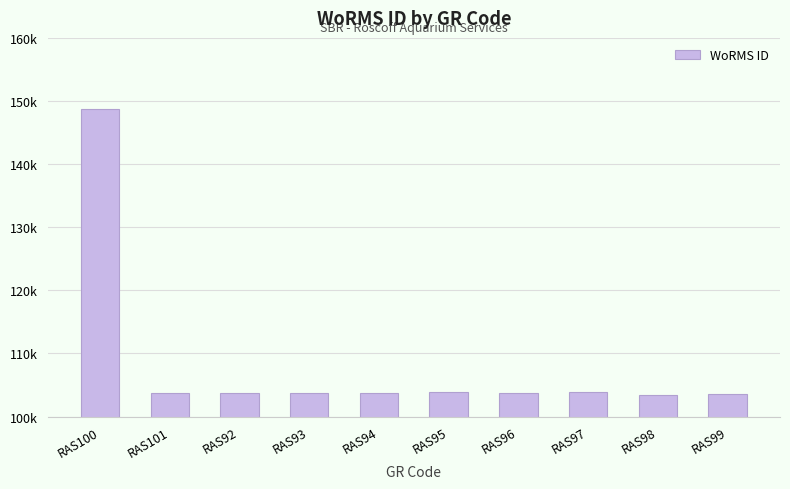

What is the change in value from RAS94 to RAS97?

+164